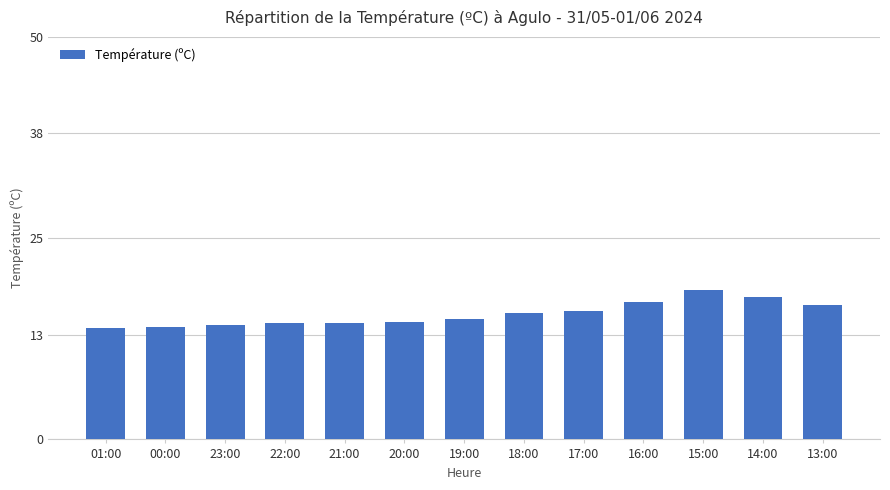

Is it true that the value at 14:00 is 17.7?

True